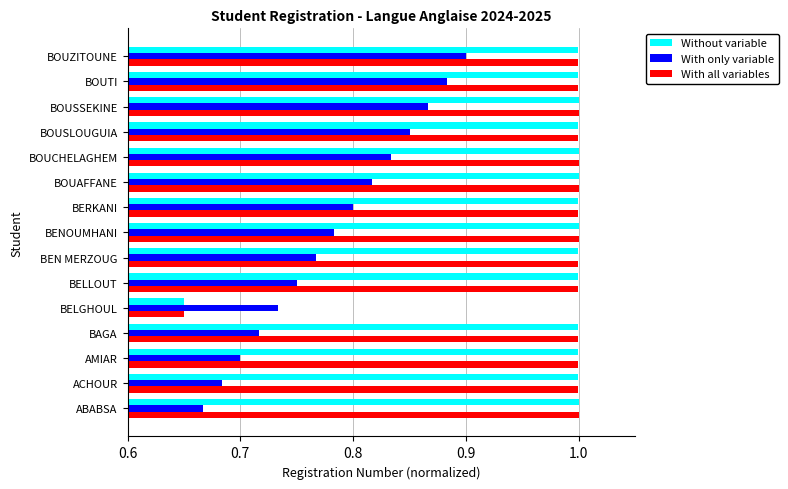

At how many categories does at least one series exceed 0?

15